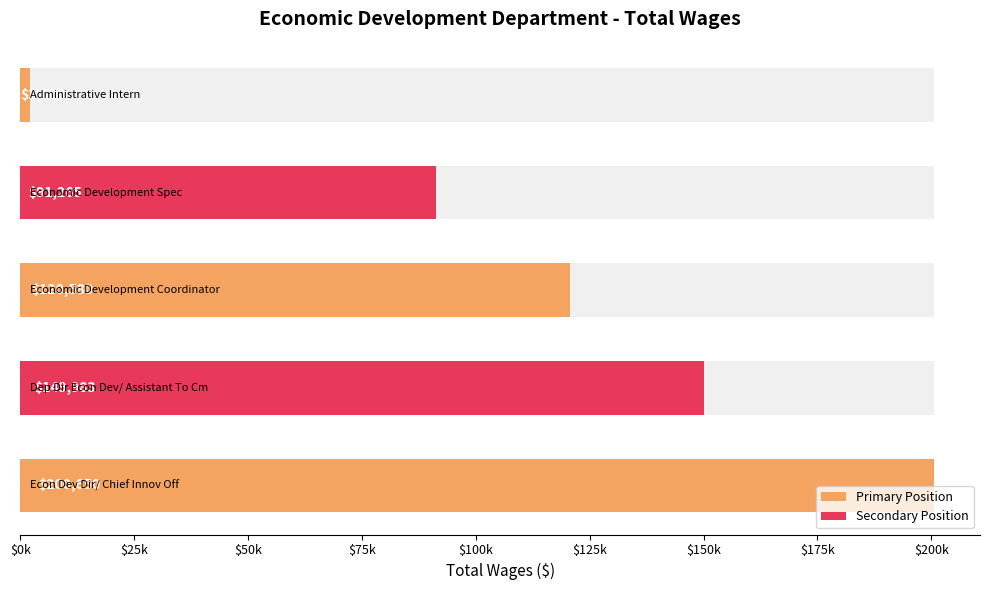

List the labels in order of value, smallest first.

Administrative Intern, Economic Development Spec, Economic Development Coordinator, Dep Dir Econ Dev/ Assistant To Cm, Econ Dev Dir/ Chief Innov Off